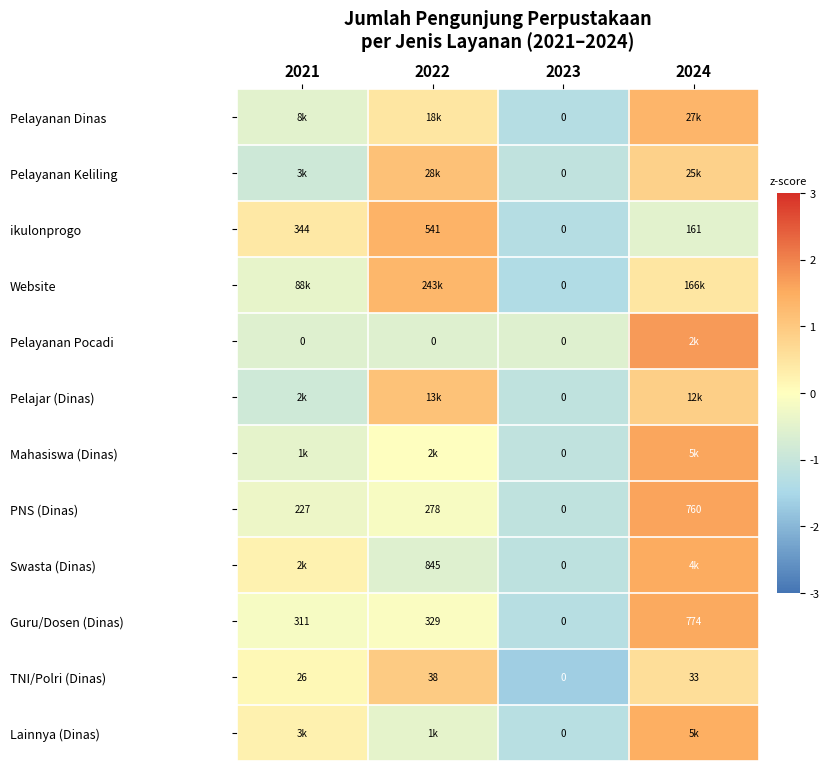

At which label is Swasta (Dinas) closest to 0?

2021